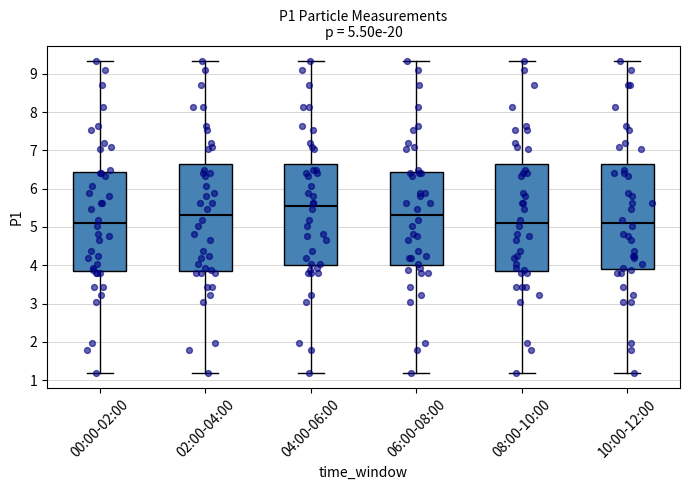

Which box's median line is the highest?

04:00-06:00